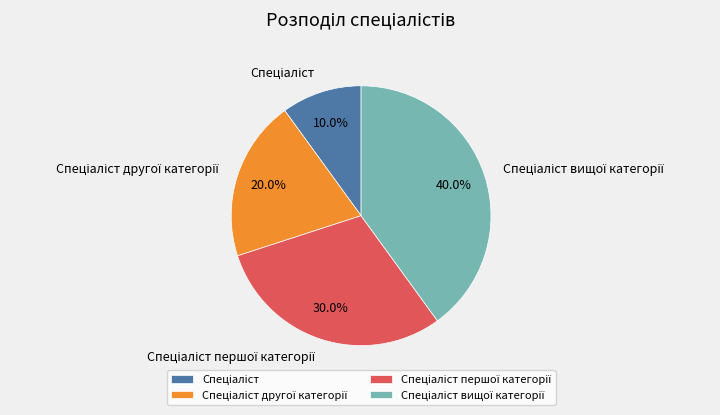

How many slices are in this pie chart?

4